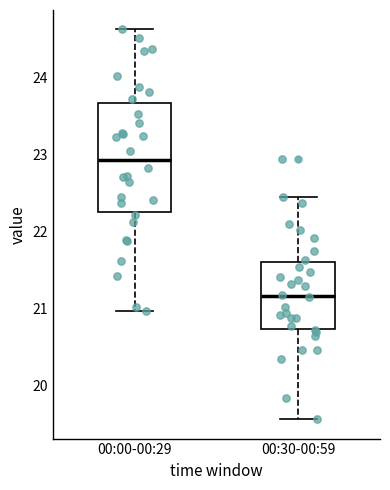

Which box is the tallest, from its lower edge to its upper edge?

00:00-00:29